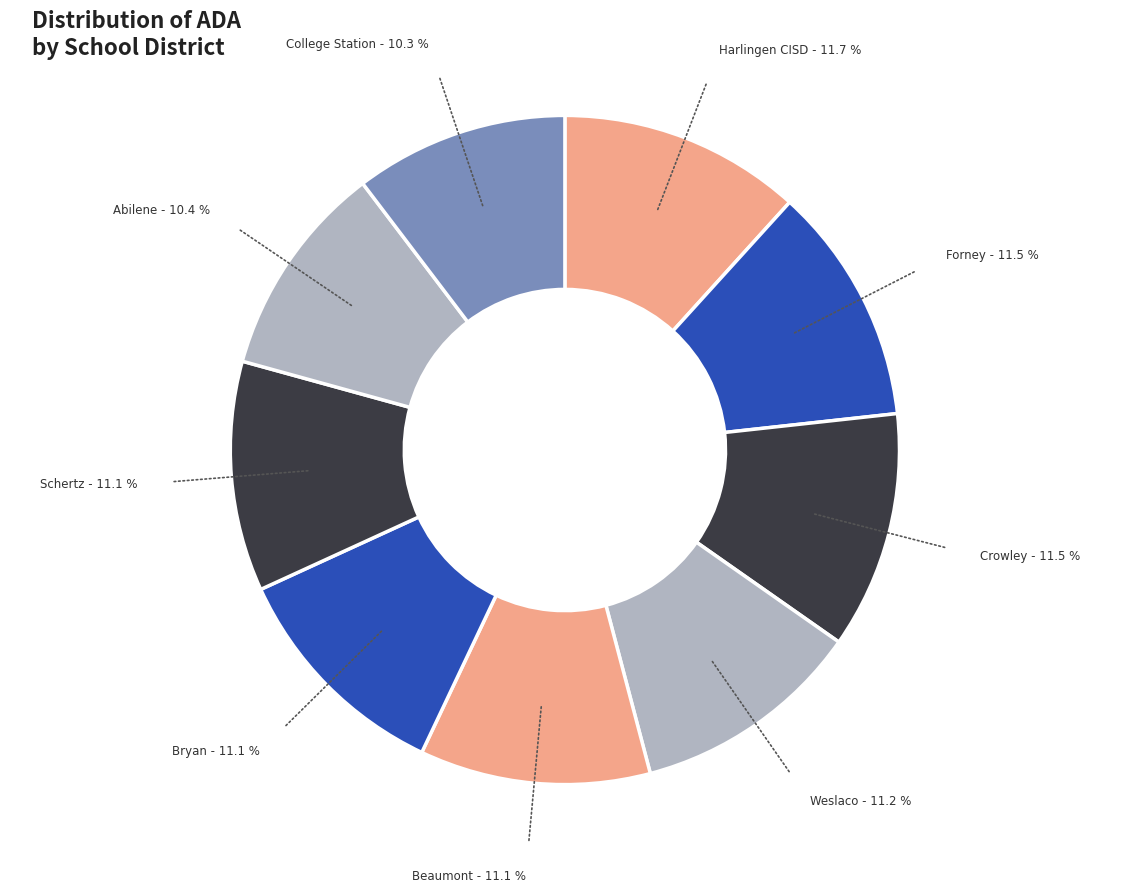

How many segments does this pie chart have?

9